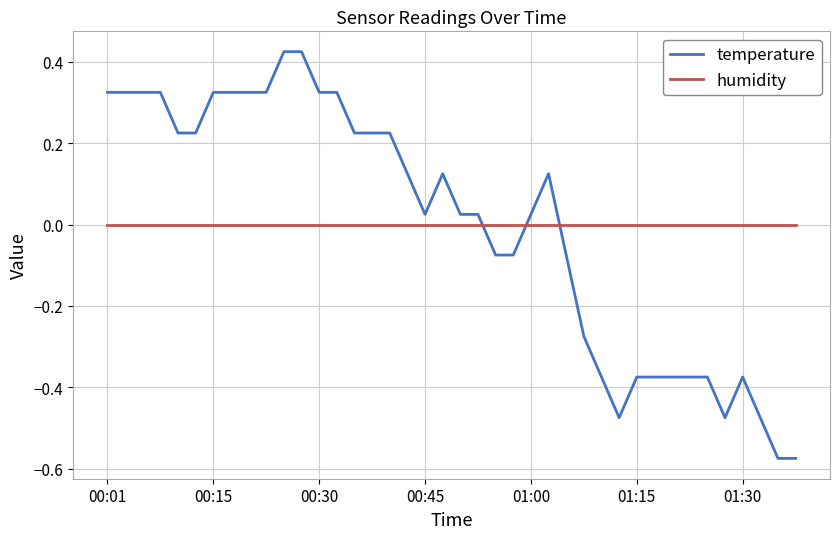

True or false: temperature has more than 2 points higher than both neighbors.

True